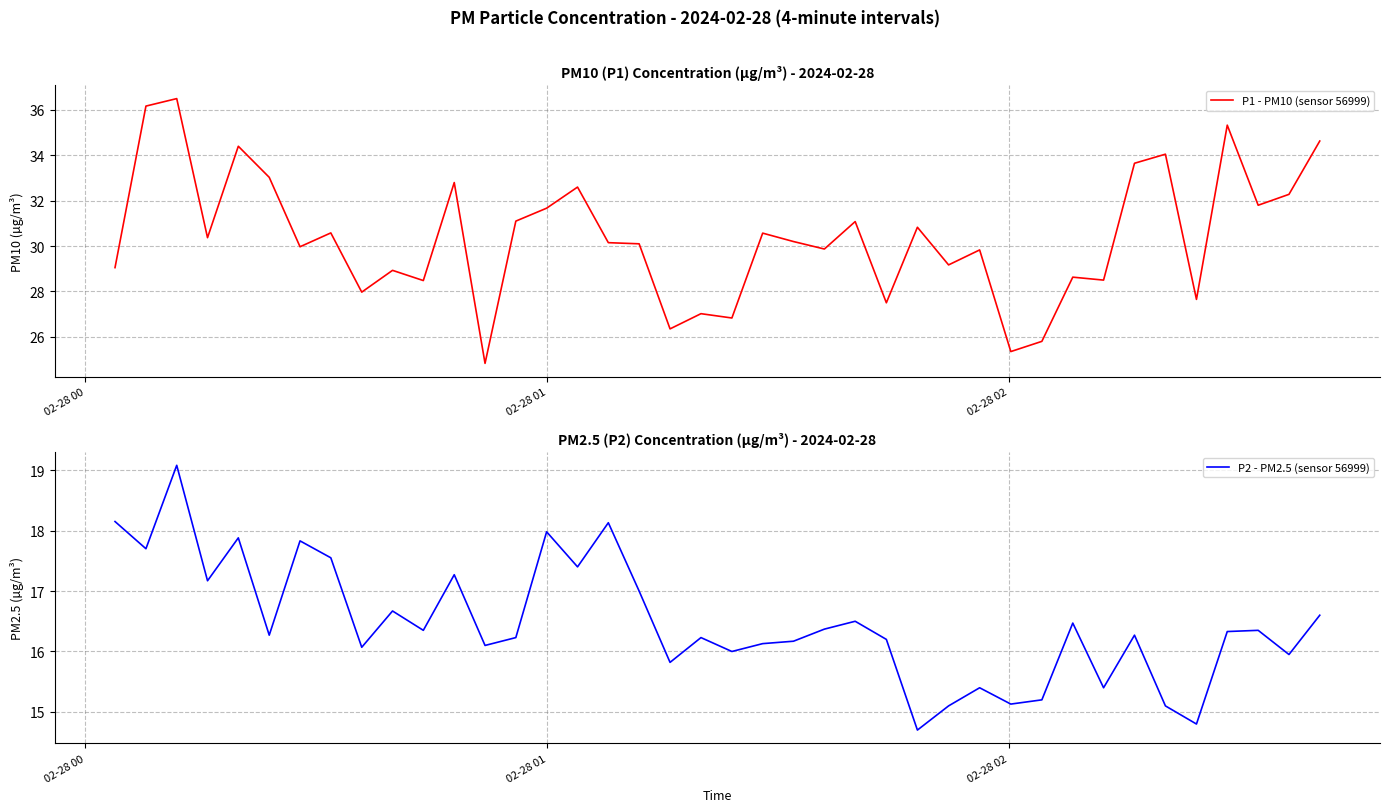

What is the lowest value of the P1 - PM10 (sensor 56999) series?

24.8